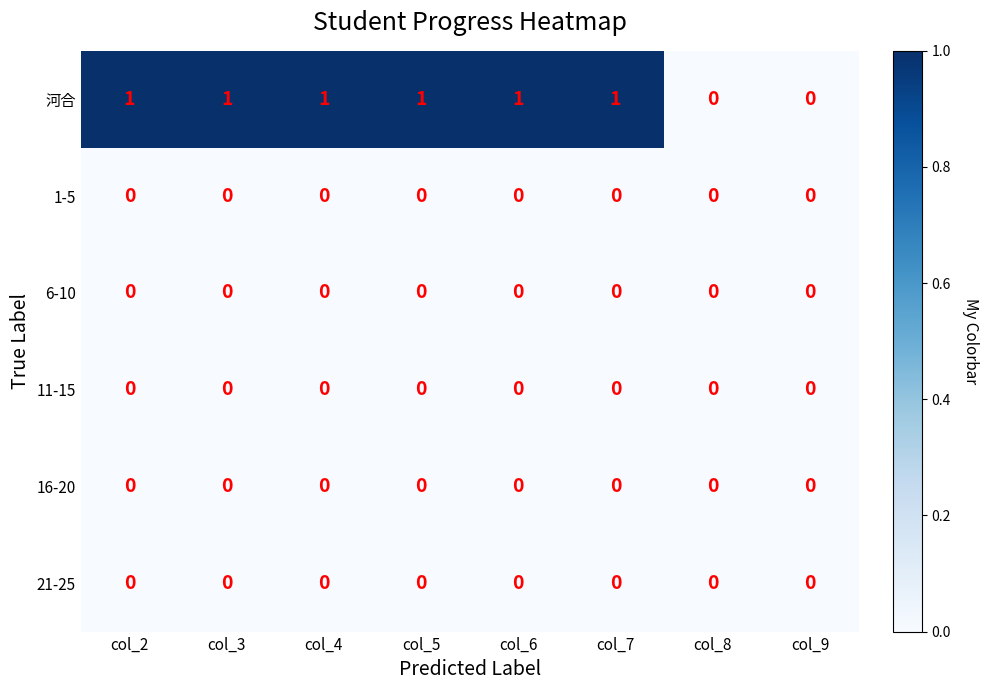

What is the greatest value displayed?

1